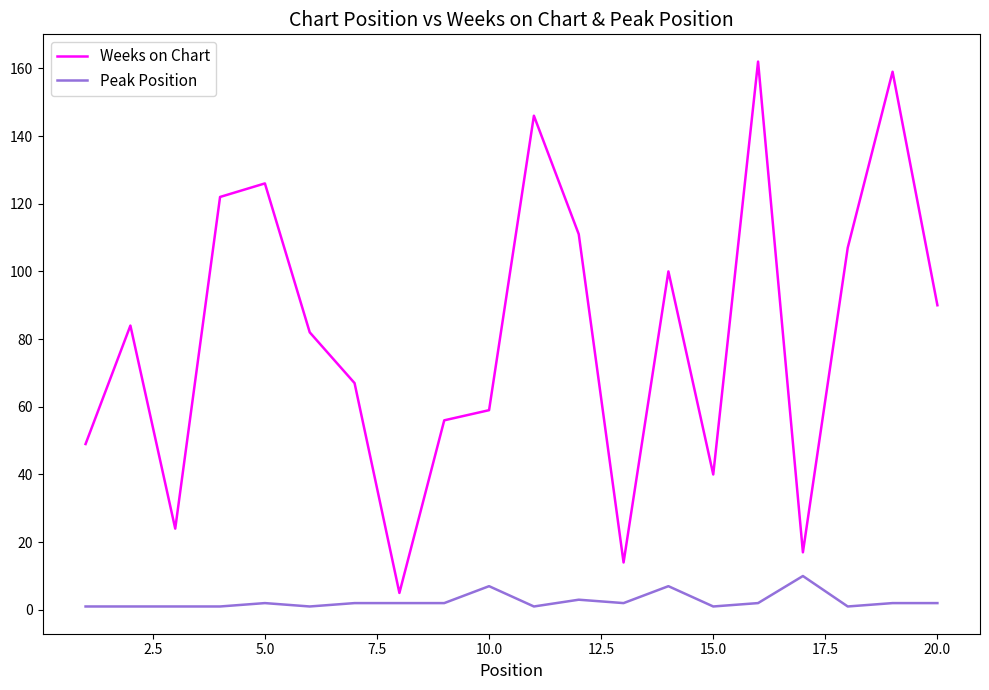

Which series has the largest total across all categories?

Weeks on Chart